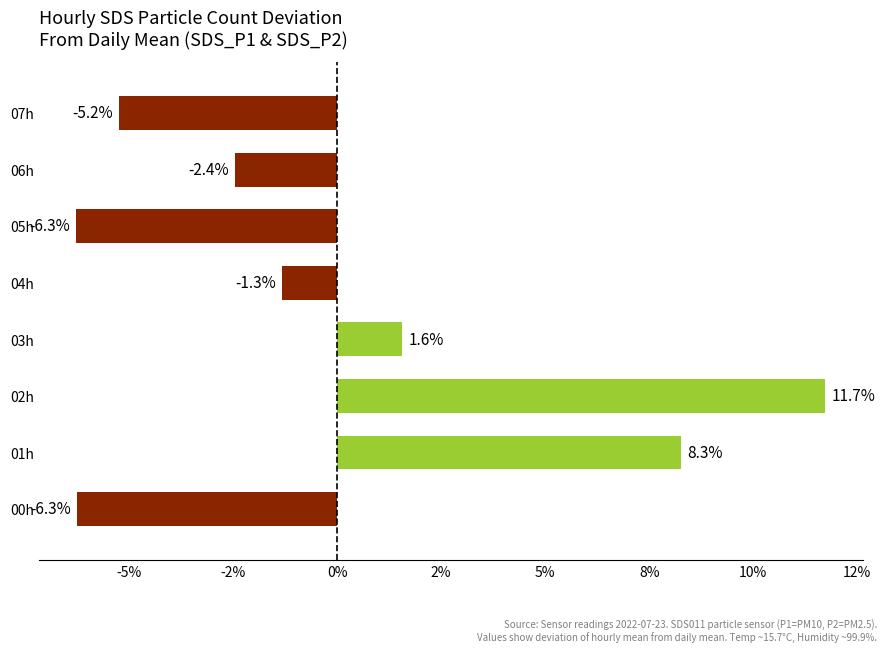

At which category does the chart reach its peak across all series?

02h